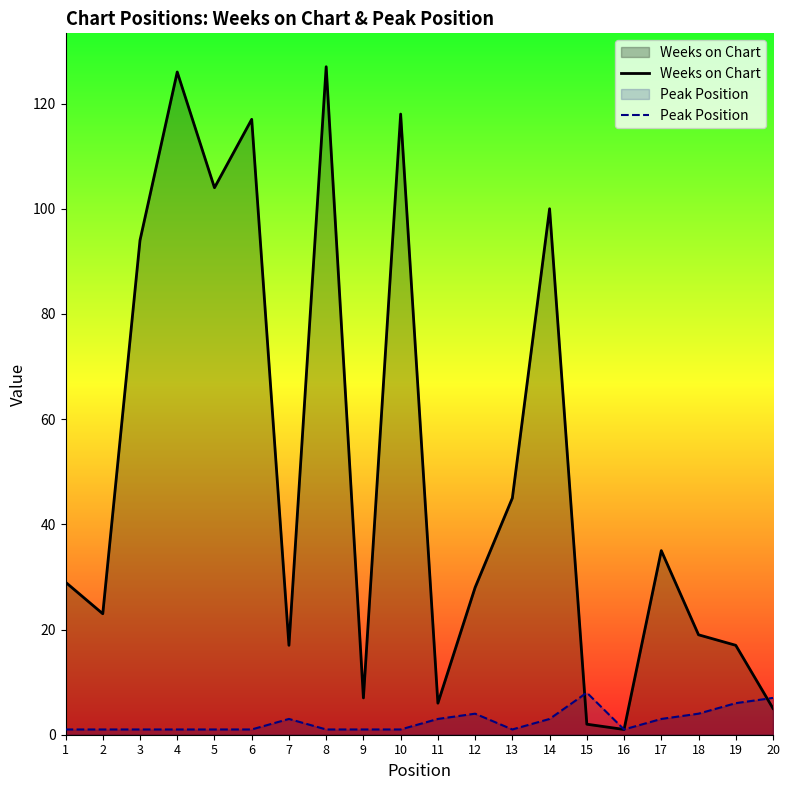

What is the difference between the maximum and minimum values in the Peak Position series?

7